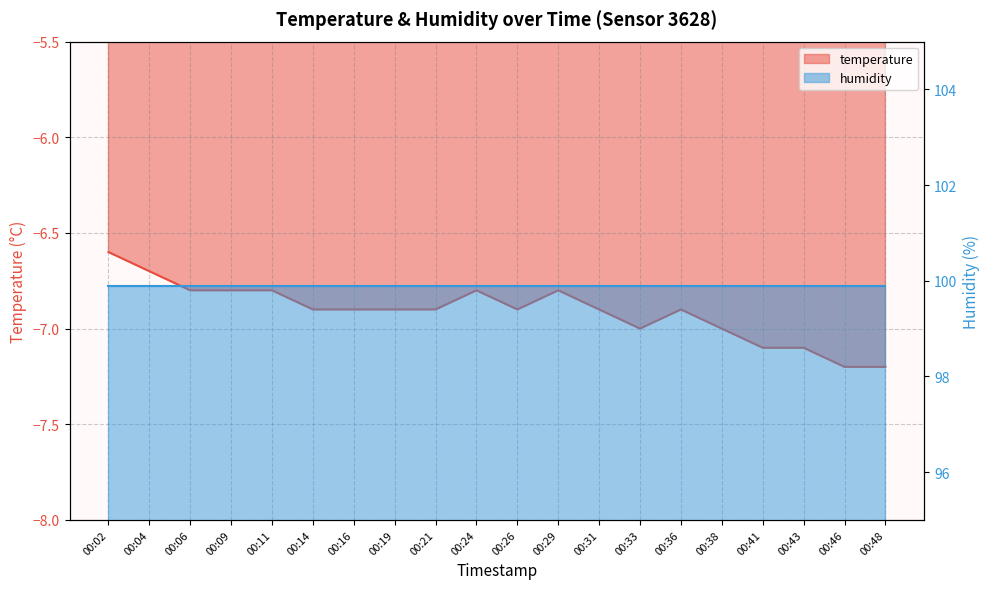

Reading left to right, what are all the values shown in this chart?

00:02=-6.6	00:04=-6.7	00:06=-6.8	00:09=-6.8	00:11=-6.8	00:14=-6.9	00:16=-6.9	00:19=-6.9	00:21=-6.9	00:24=-6.8	00:26=-6.9	00:29=-6.8	00:31=-6.9	00:33=-7.0	00:36=-6.9	00:38=-7.0	00:41=-7.1	00:43=-7.1	00:46=-7.2	00:48=-7.2